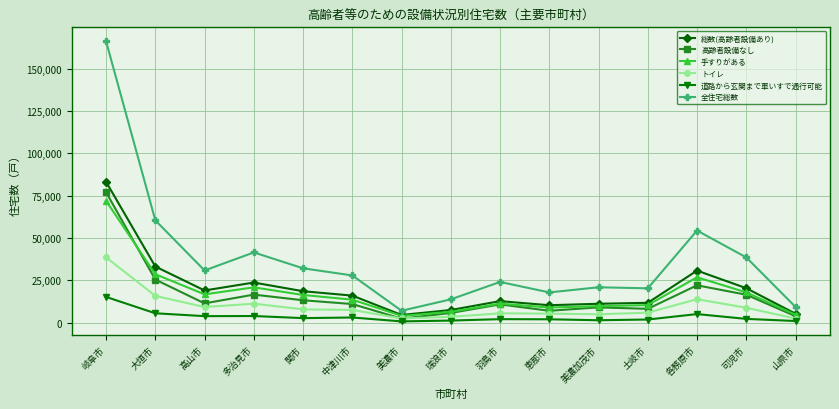

Where does the 道路から玄関まで車いすで通行可能 series first go above 2330?

岐阜市